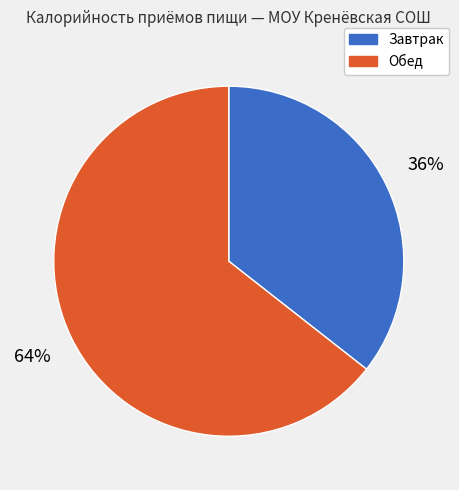

To the nearest percent, what is the combined percentage of Обед and Завтрак?

100%